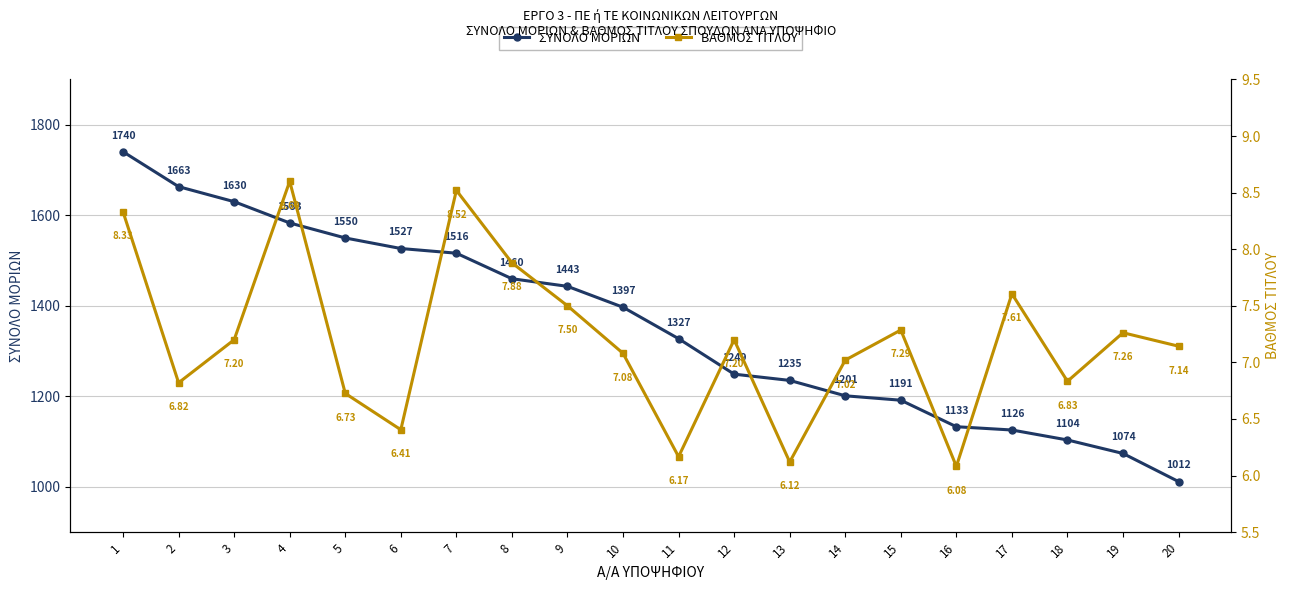

True or false: ΣΥΝΟΛΟ ΜΟΡΙΩΝ has a value of 1755.4 at 17.

False